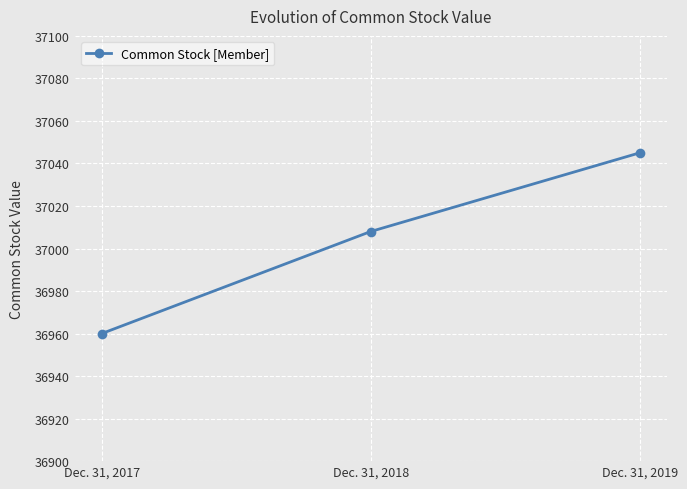

What is the average value?

37004